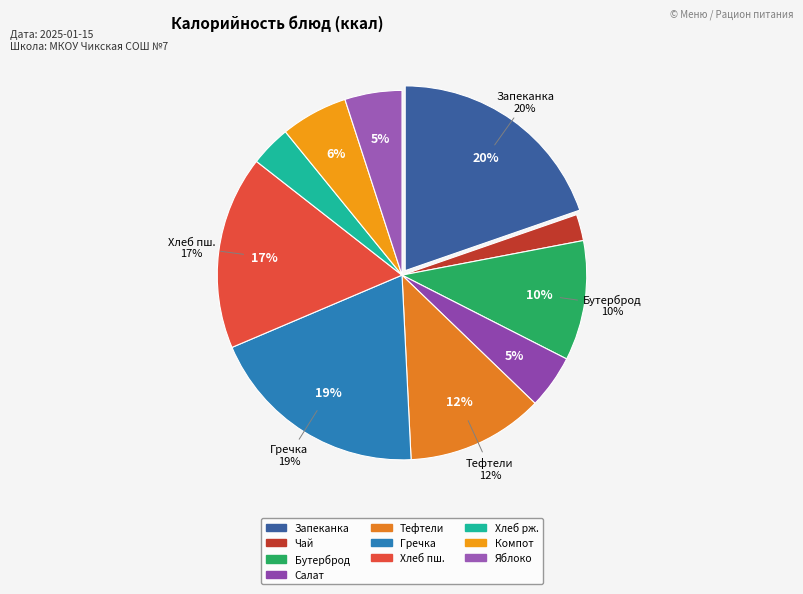

How many segments does this pie chart have?

10